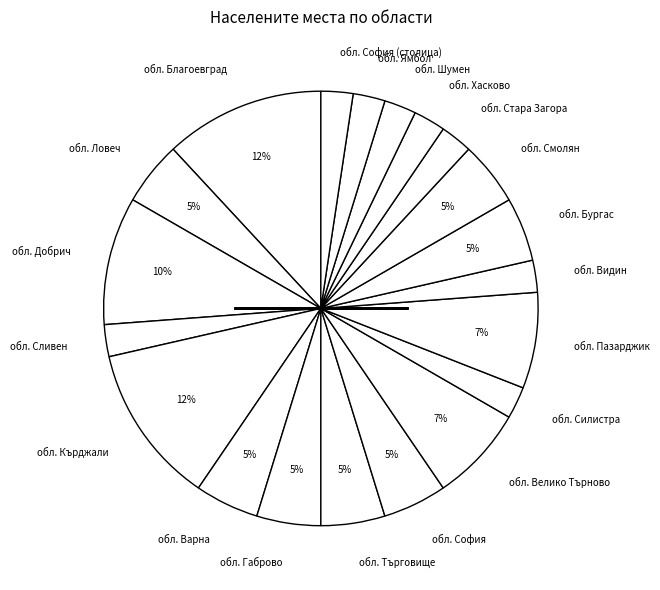

Between обл. Велико Търново and обл. Ловеч, which is larger?

обл. Велико Търново